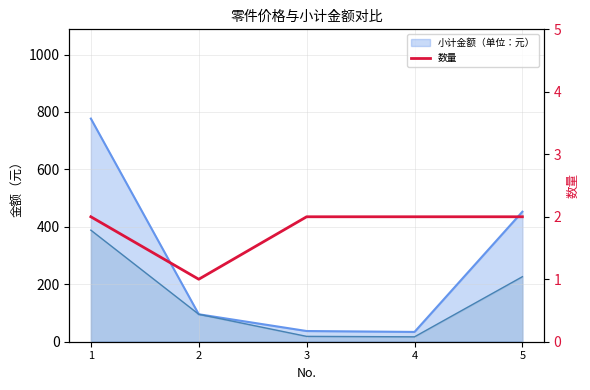

At which category does the chart reach its peak across all series?

1